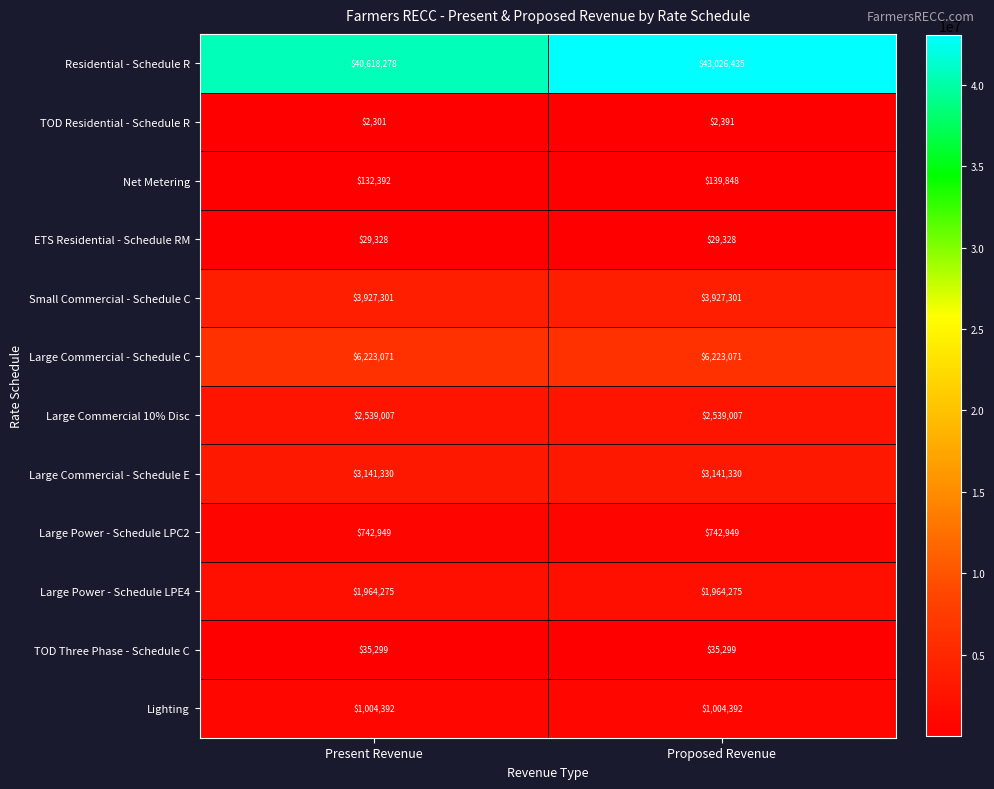

The value of Large Power - Schedule LPE4 at Present Revenue is 1964275. True or false?

True